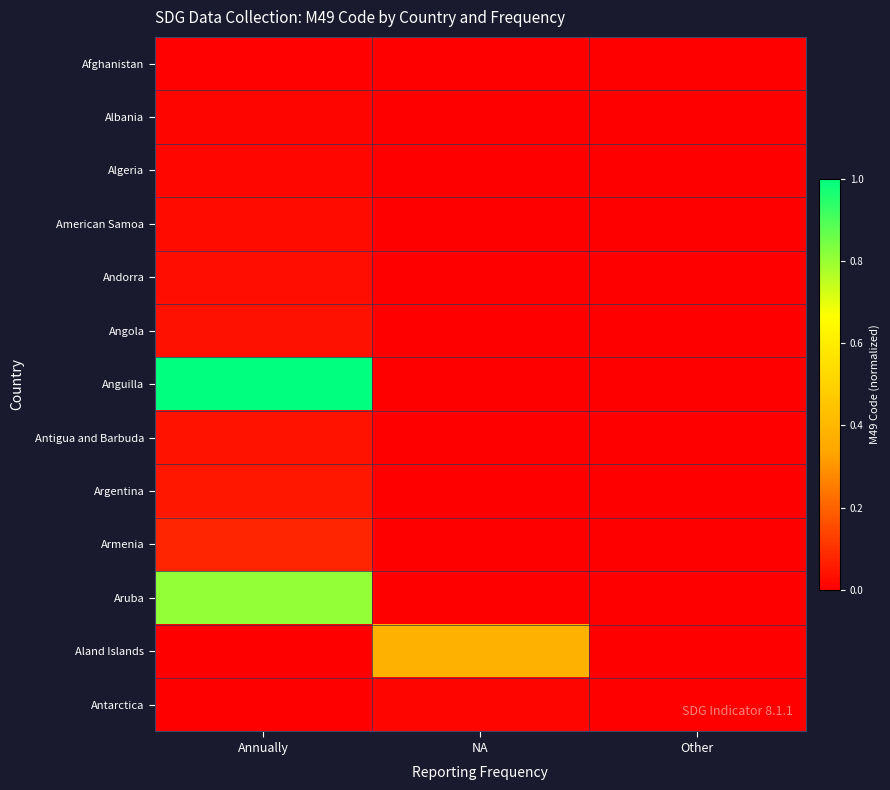

Which series has the largest total across all categories?

Anguilla